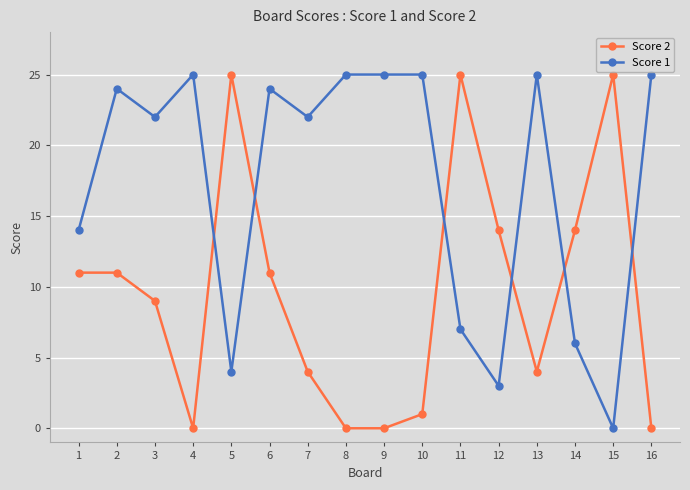

Which series has the largest total across all categories?

Score 1